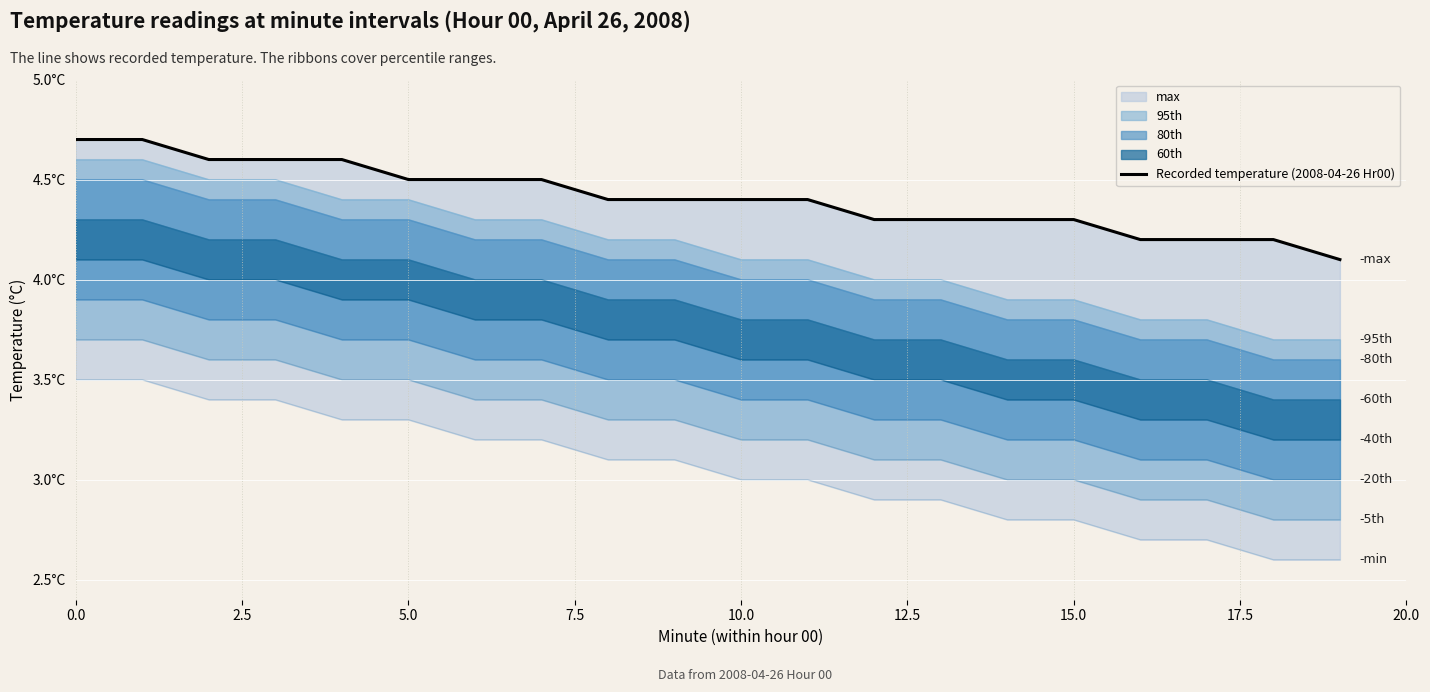

The value at 18 is 4.2. True or false?

True